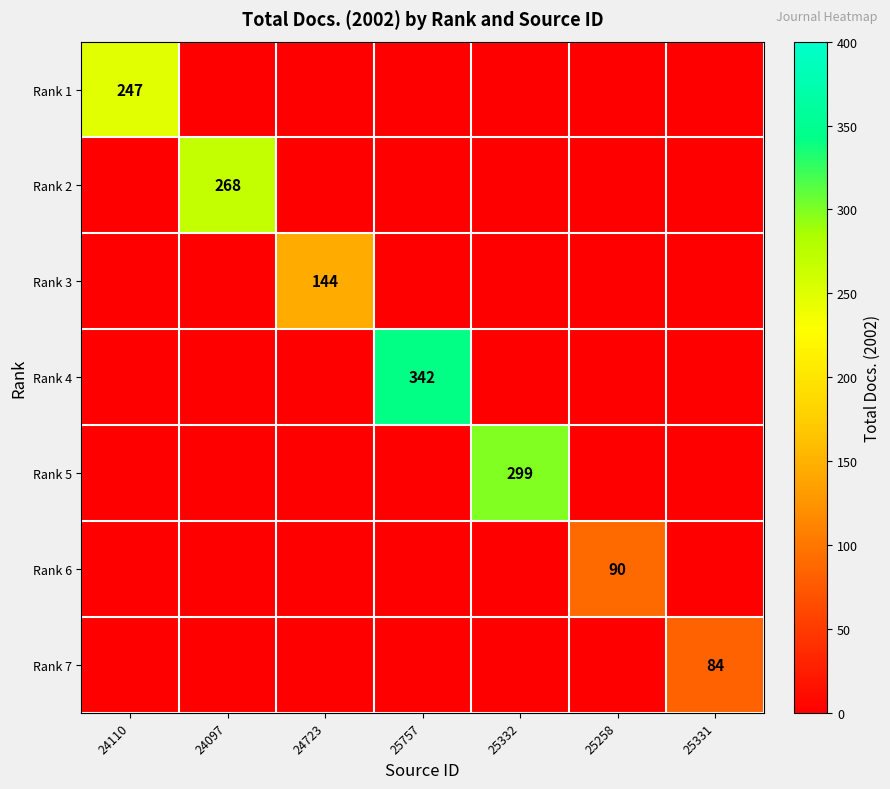

Is it true that Rank 6 equals 90 at 25258?

True